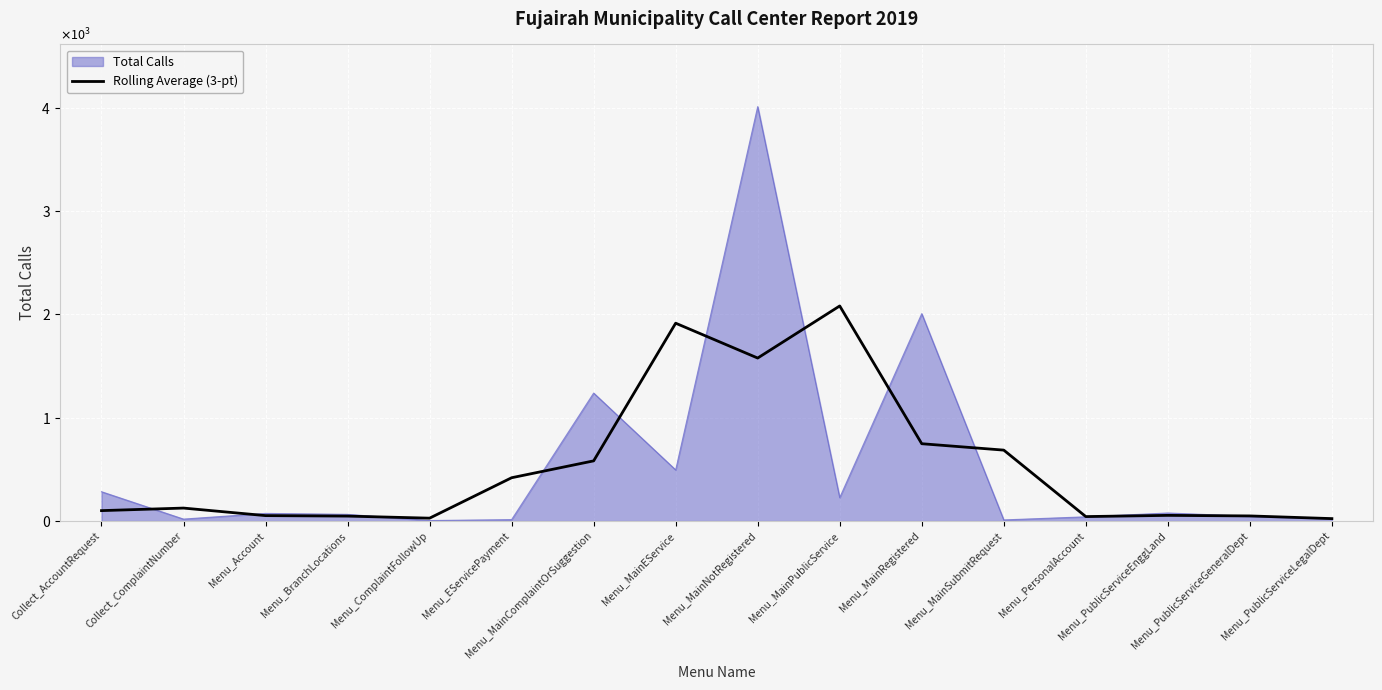

What are all the series names shown in the legend?

Total Calls, Rolling Average (3-pt)